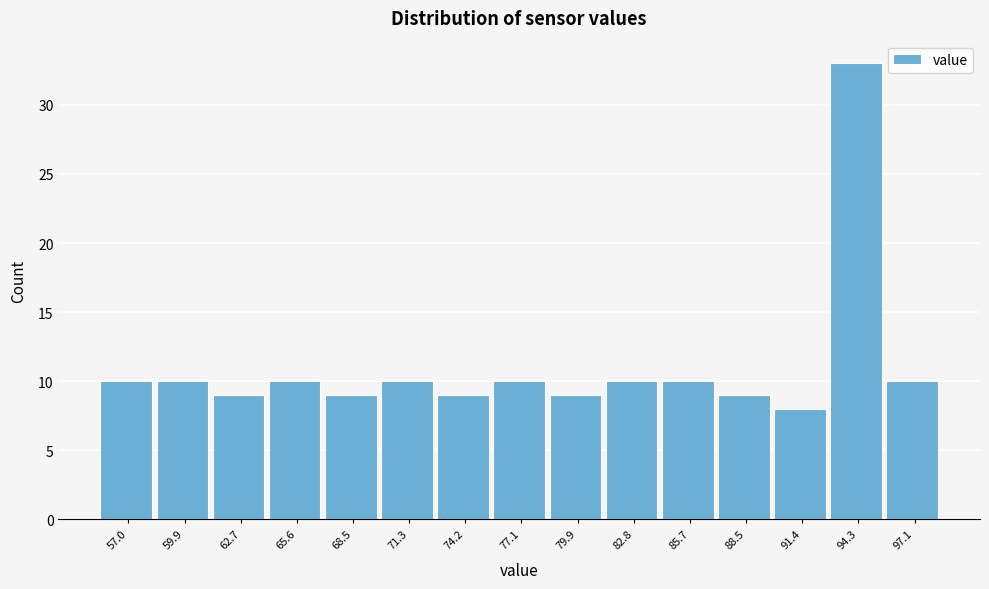

Reading left to right, list all the values displayed in this chart.

57.0=10	59.9=10	62.7=9	65.6=10	68.5=9	71.3=10	74.2=9	77.1=10	79.9=9	82.8=10	85.7=10	88.5=9	91.4=8	94.3=33	97.1=10